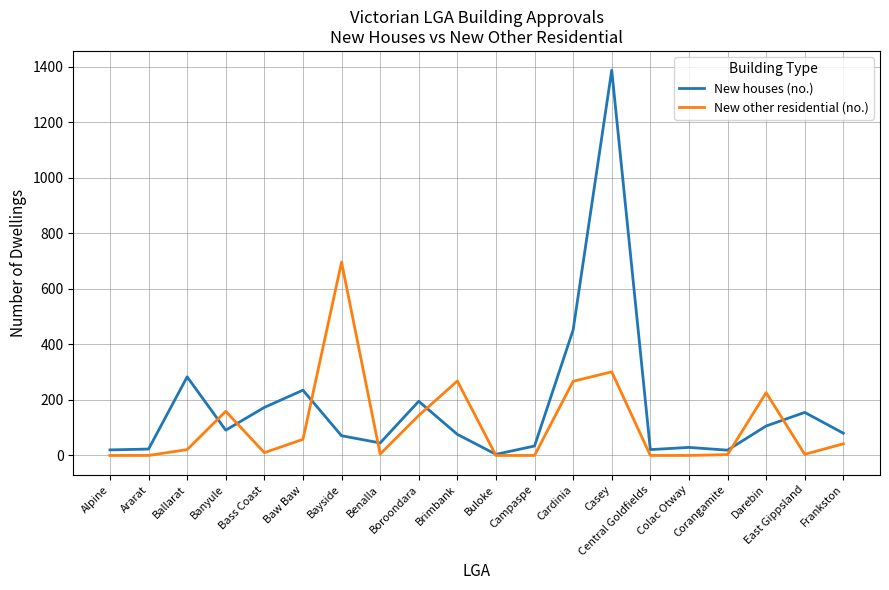

What is the maximum value shown in the chart?

1387